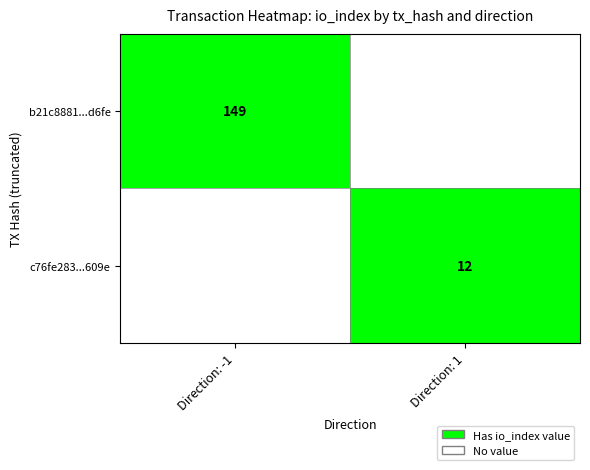

Is it true that c76fe283...609e equals 12 at Direction: 1?

True